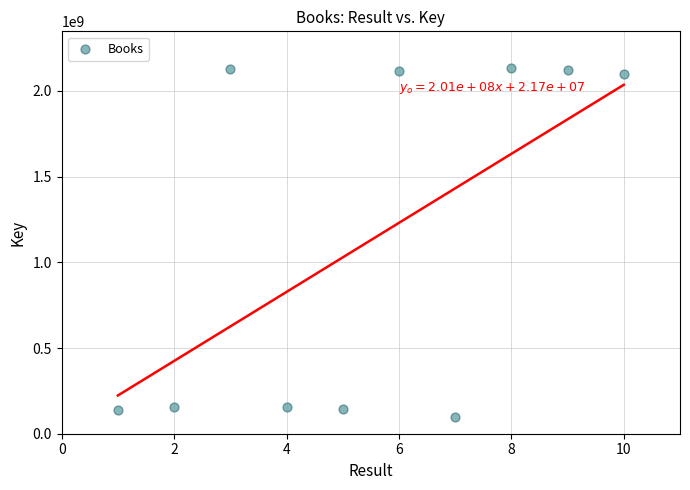

What is the average X value?

6